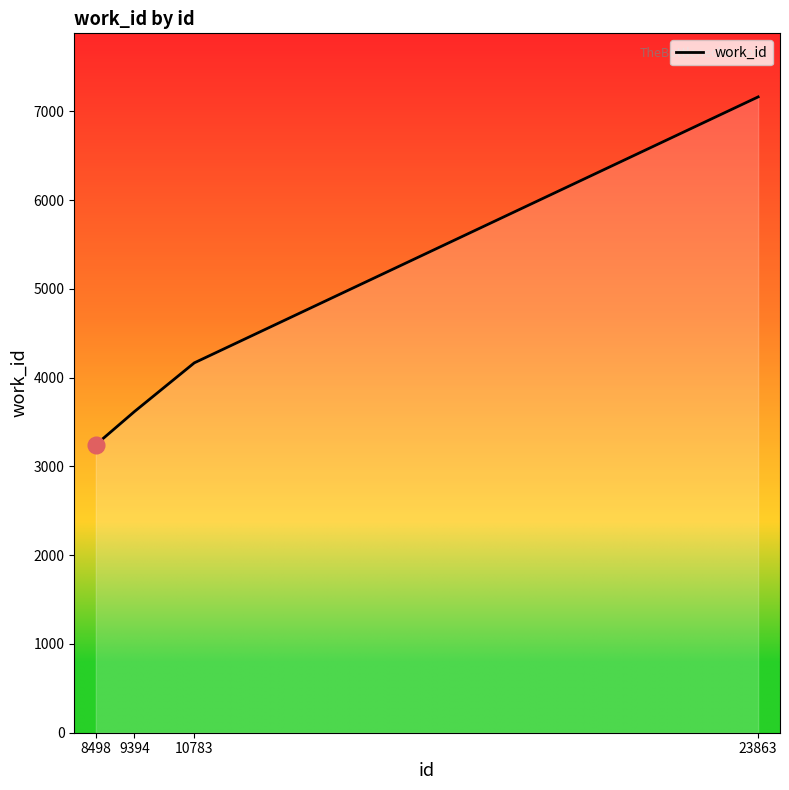

What is the sum of all values?

18192